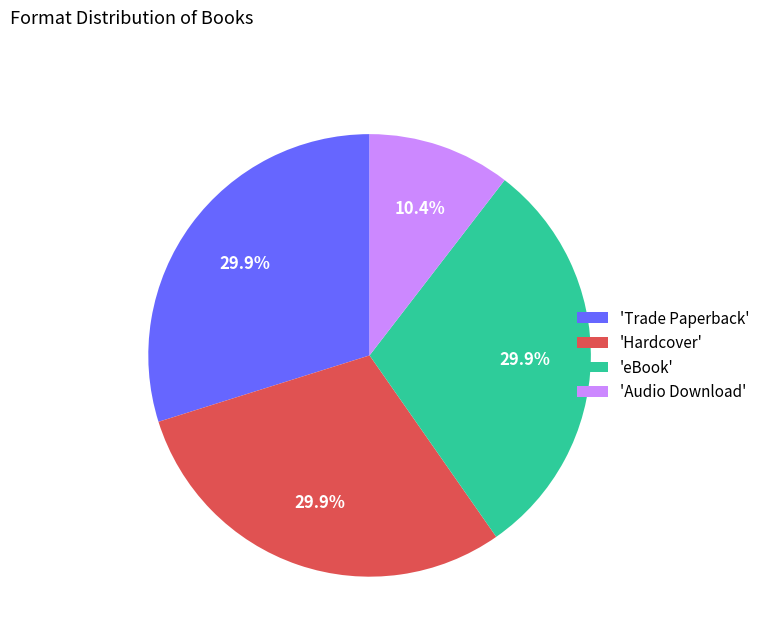

How much of the chart is everything except 'eBook'?

70.1%